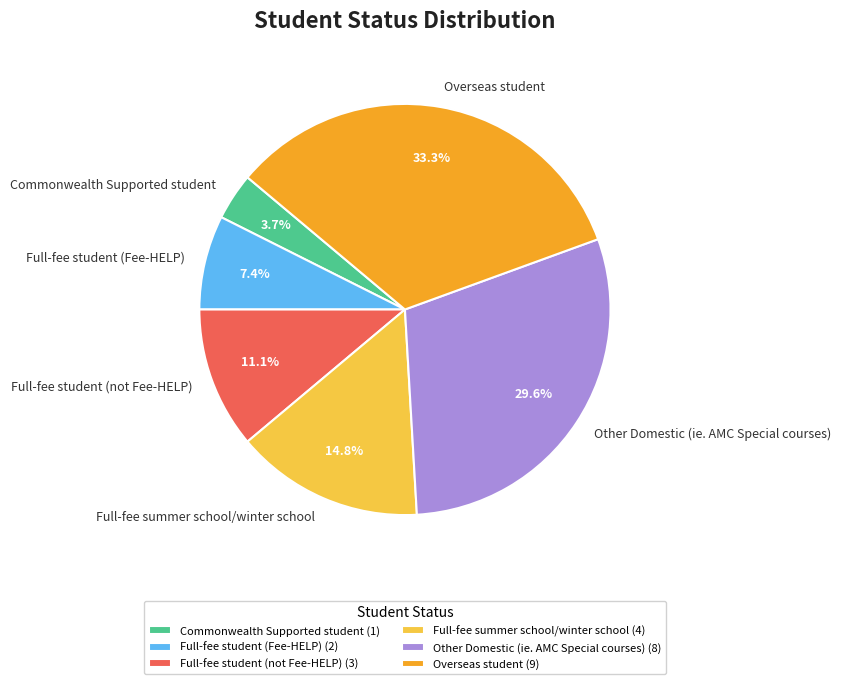

To the nearest percent, what is the average slice percentage?

17%